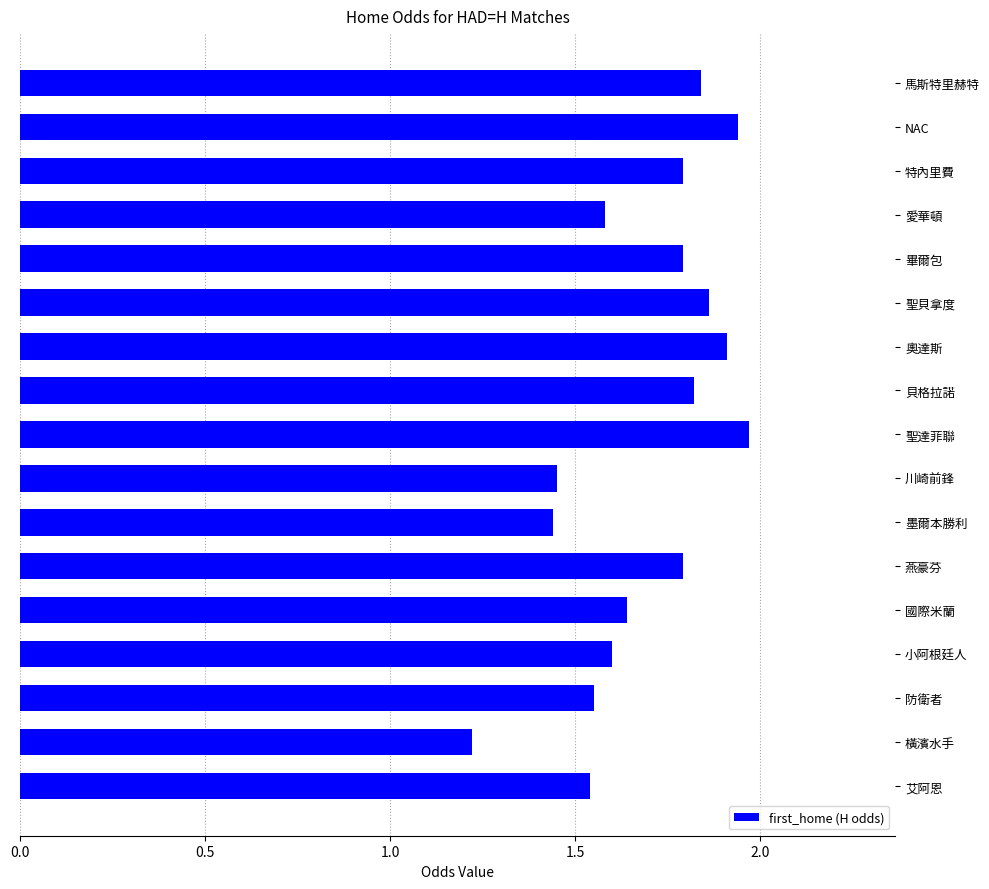

What position from the bottom is 愛華頓?

14